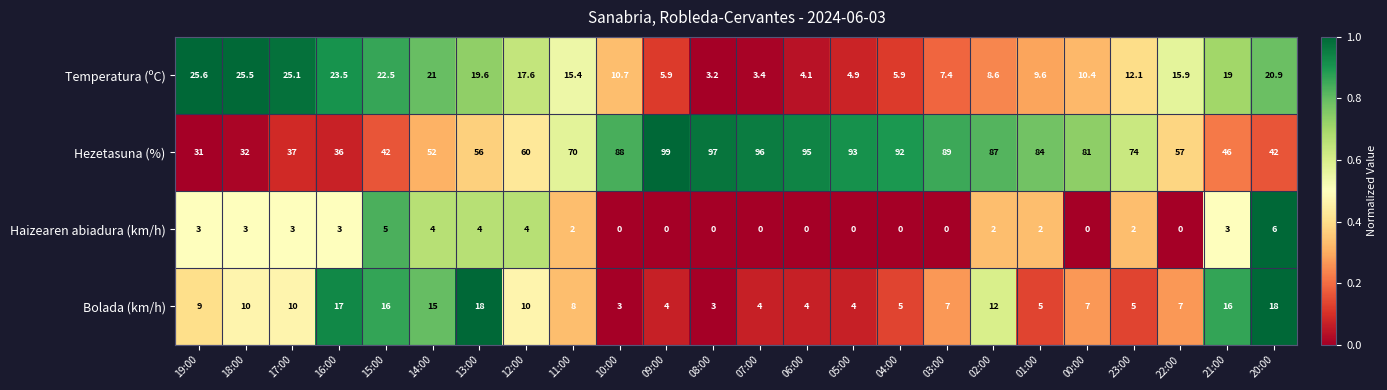

Between 19:00 and 01:00, which series saw the biggest shift?

Hezetasuna (%)